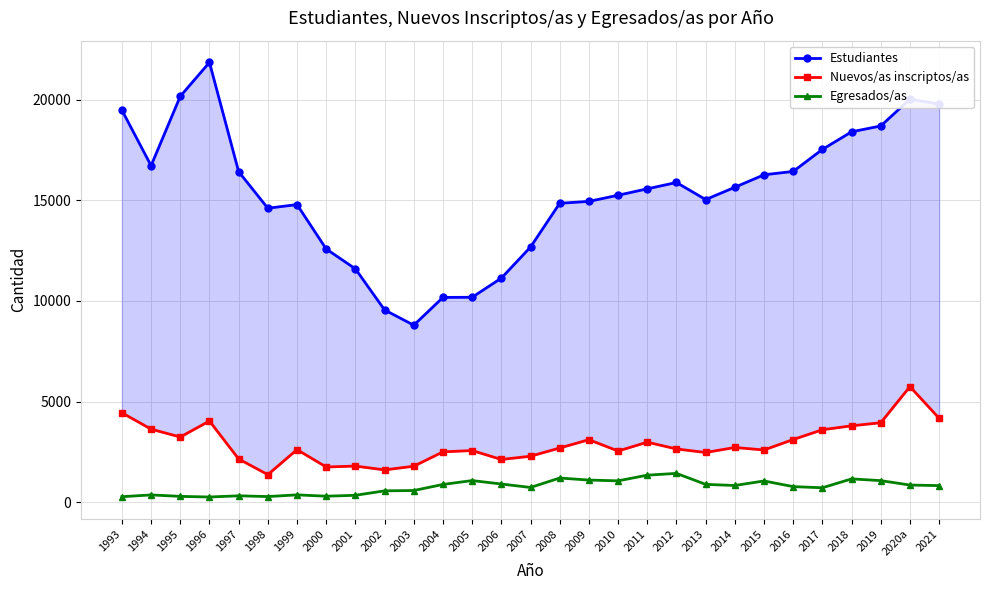

True or false: Estudiantes and Nuevos/as inscriptos/as intersect in this chart.

False